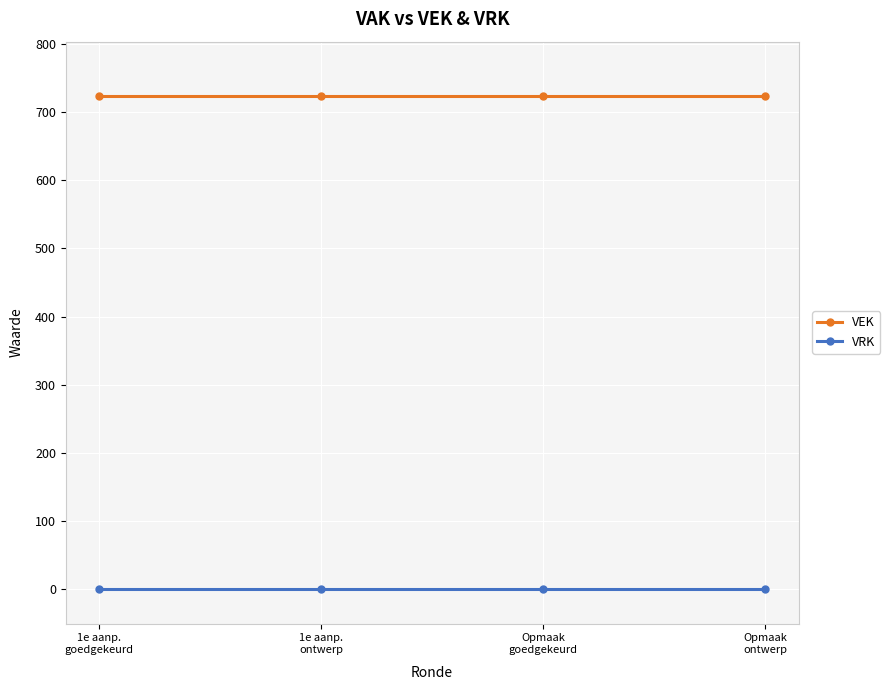

Reading left to right, transcribe all the data shown in this chart.

VEK: 723	723	723	723
VRK: 0	0	0	0